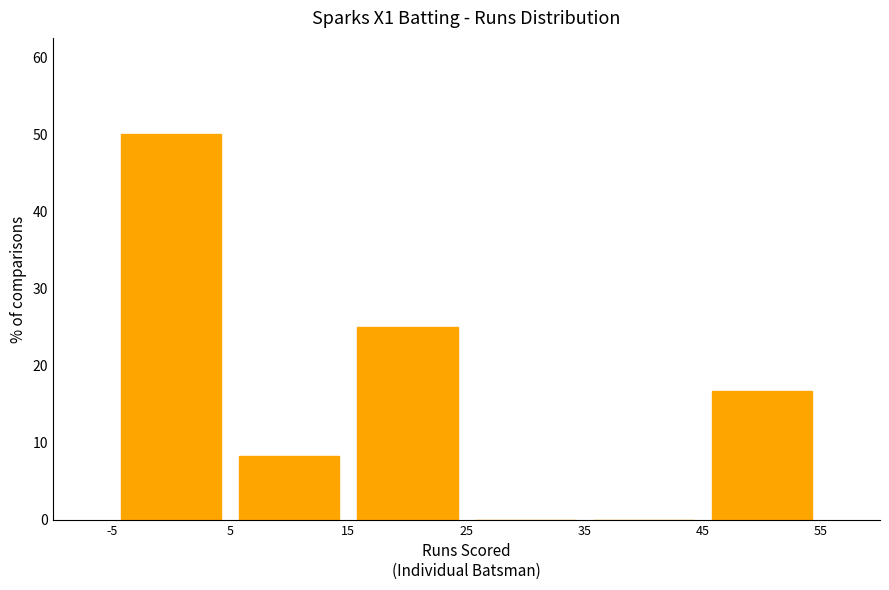

Reading left to right, transcribe this chart: for each bar, give the range it covers on the x-axis and its height. The values are not printed on the chart, so give them approximately, as read against the axis.

-5 to 5: 50
5 to 15: 8
15 to 25: 25
25 to 35: 0
35 to 45: 0
45 to 55: 17